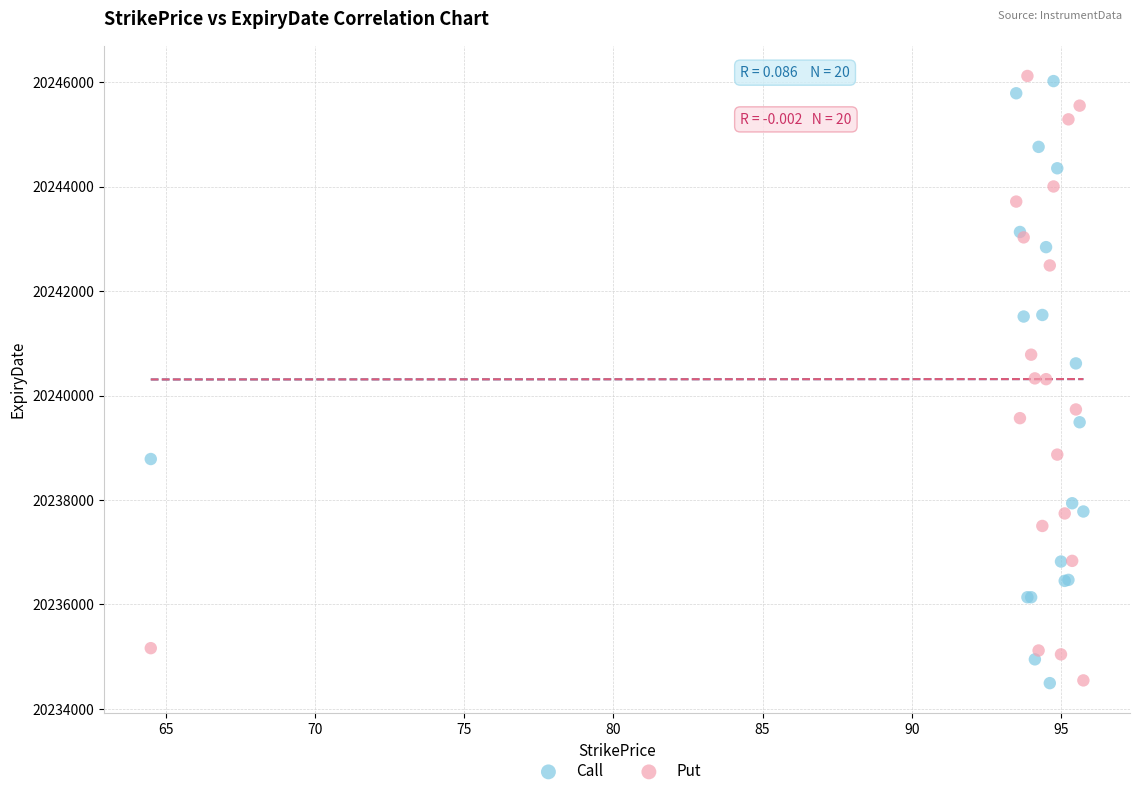

What is the X range (max minus min) for the scatter plot?

31.2